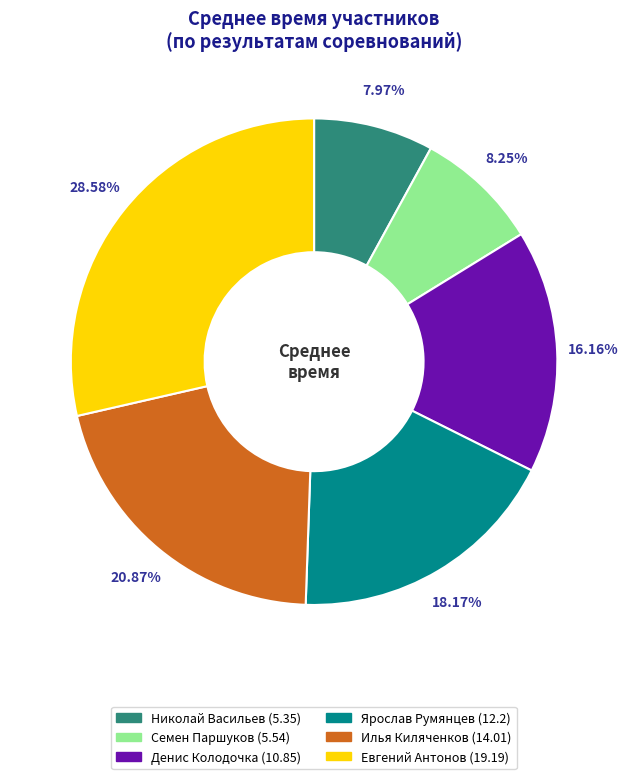

Combined, do Ярослав Румянцев and Илья Киляченков account for over 50%?

No